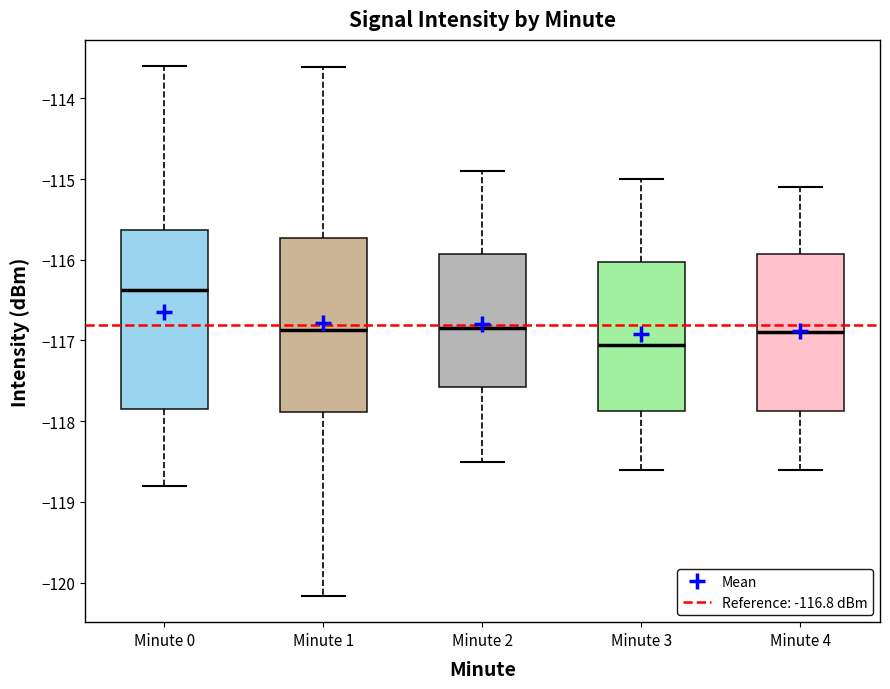

Where does the median line of the box for Minute 0 sit on the y-axis? The values are not printed on the chart, so give them approximately, as read against the axis.

-116.4